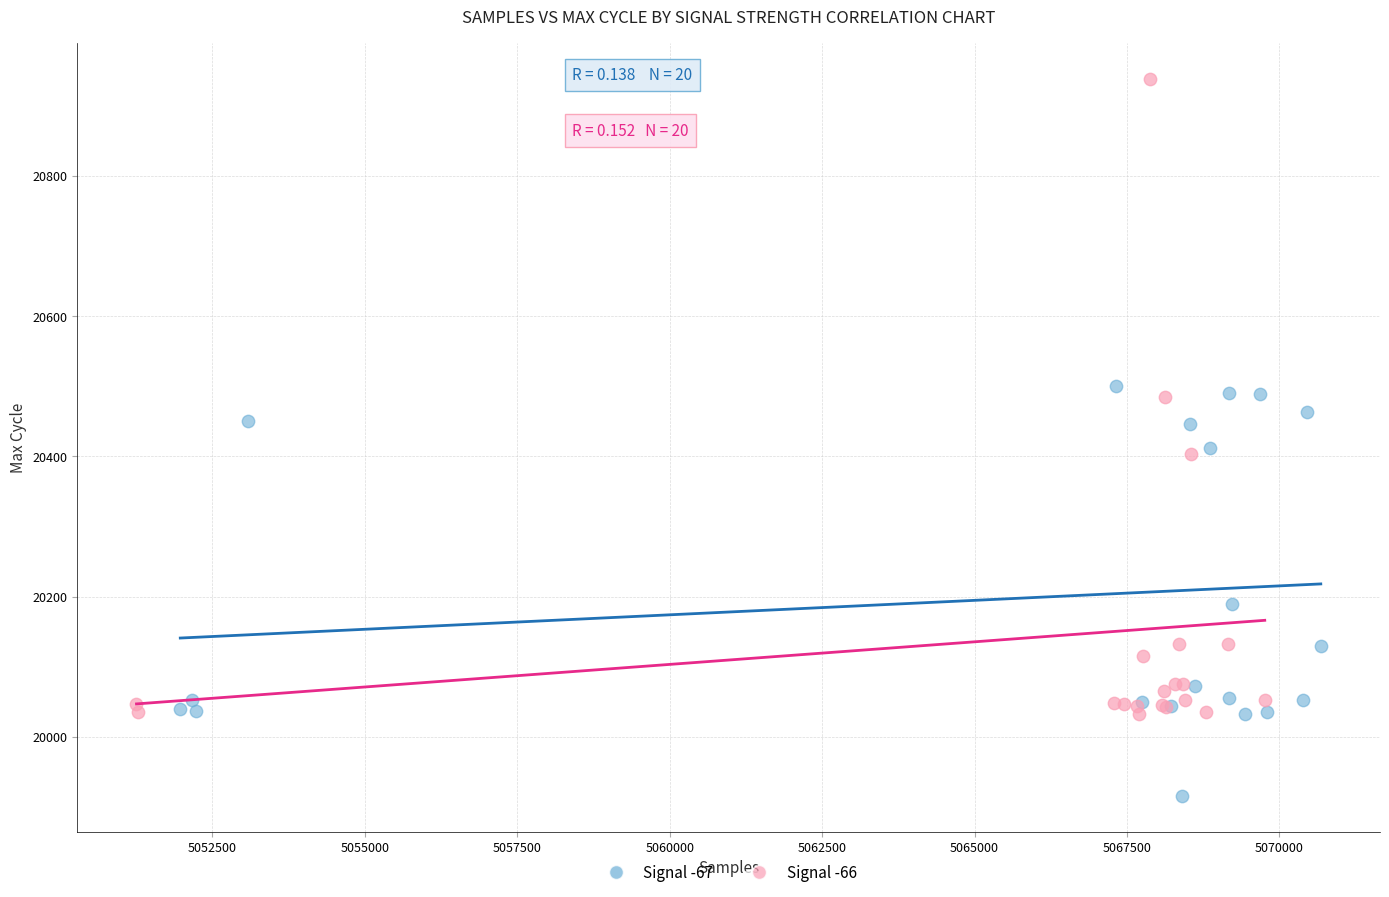

Which series reaches the minimum Y coordinate?

Signal -67